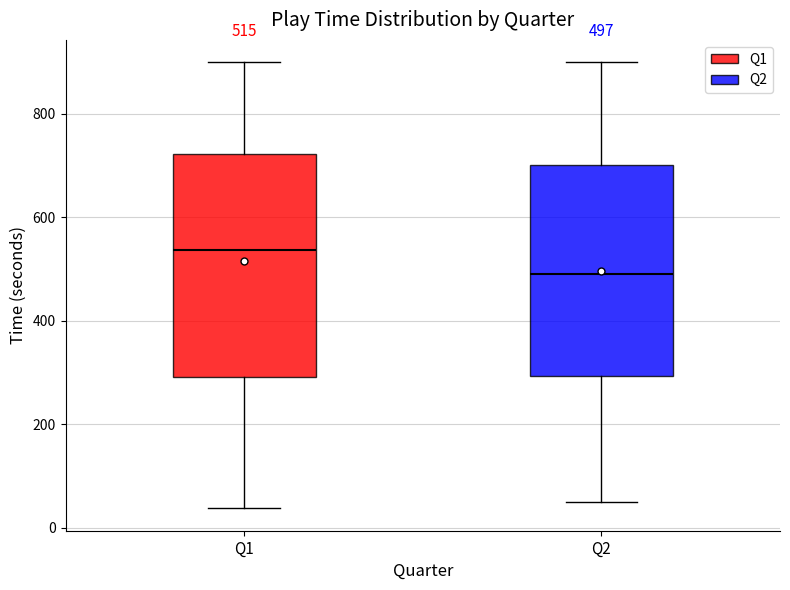

Which box is the tallest, from its lower edge to its upper edge?

Q1